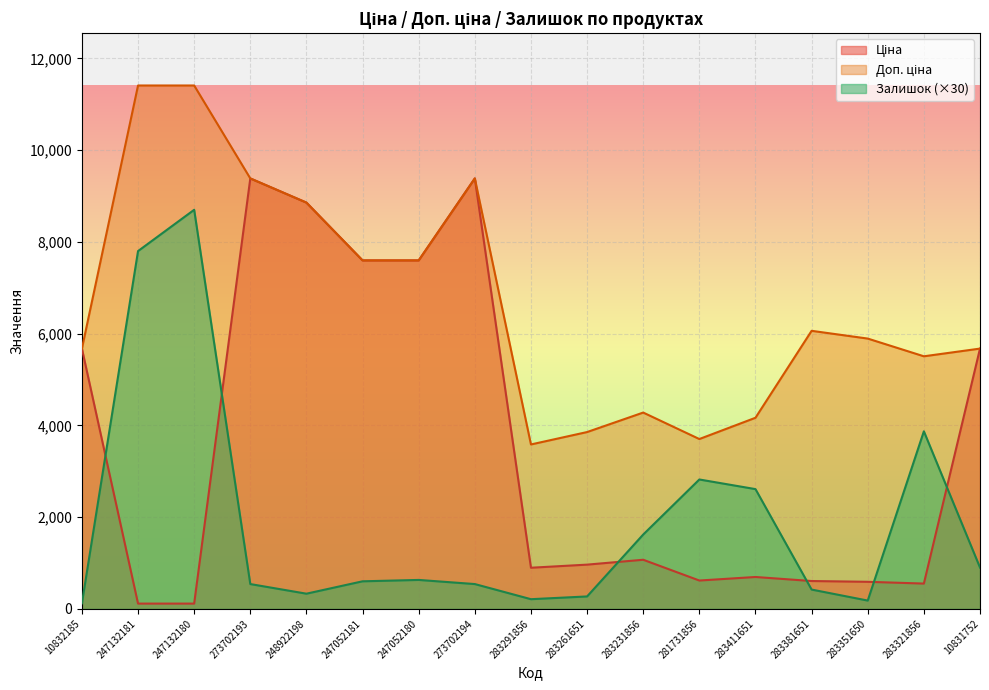

Reading left to right, what are all the values shown in this chart?

Ціна: 5673.8	114.1	114.1	9384.0	8856.7	7596.5	7596.5	9384.0	895.9	963.5	1069.8	617.0	694.3	606.1	589.2	550.6	5673.8
Доп. ціна: 5673.8	11410.0	11410.0	9384.0	8856.7	7596.5	7596.5	9384.0	3583.6	3854.0	4279.1	3701.9	4165.6	6061.2	5892.2	5505.8	5673.8
Залишок: 120.0	7800.0	8700.0	540.0	330.0	600.0	630.0	540.0	210.0	270.0	1620.0	2820.0	2610.0	420.0	180.0	3870.0	900.0